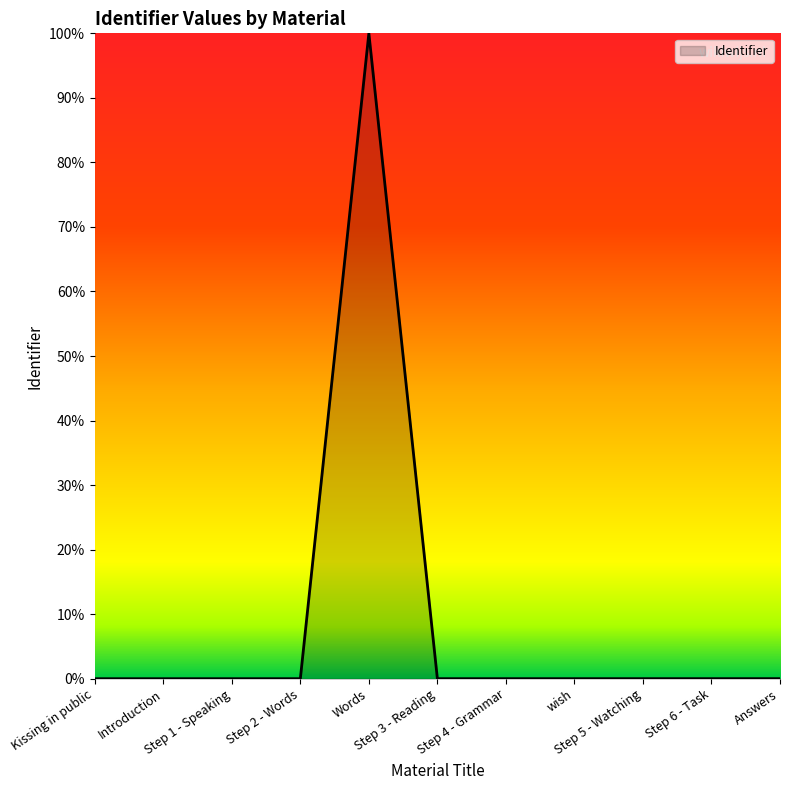

Does the chart display data point markers on the line(s)?

No